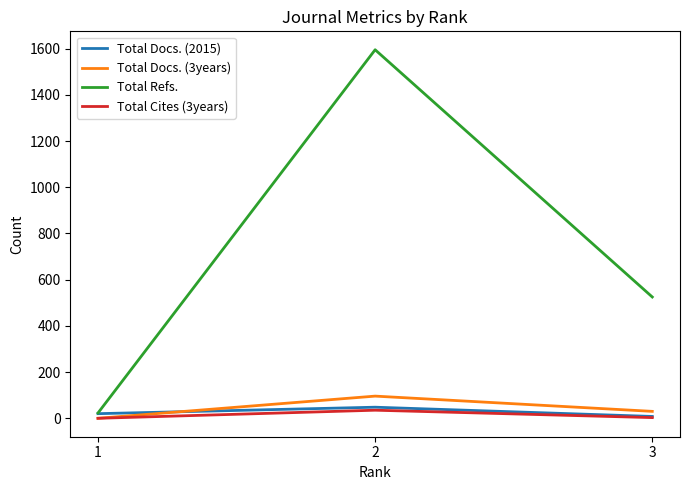

Is it true that Total Docs. (3years) equals 96 at 2?

True